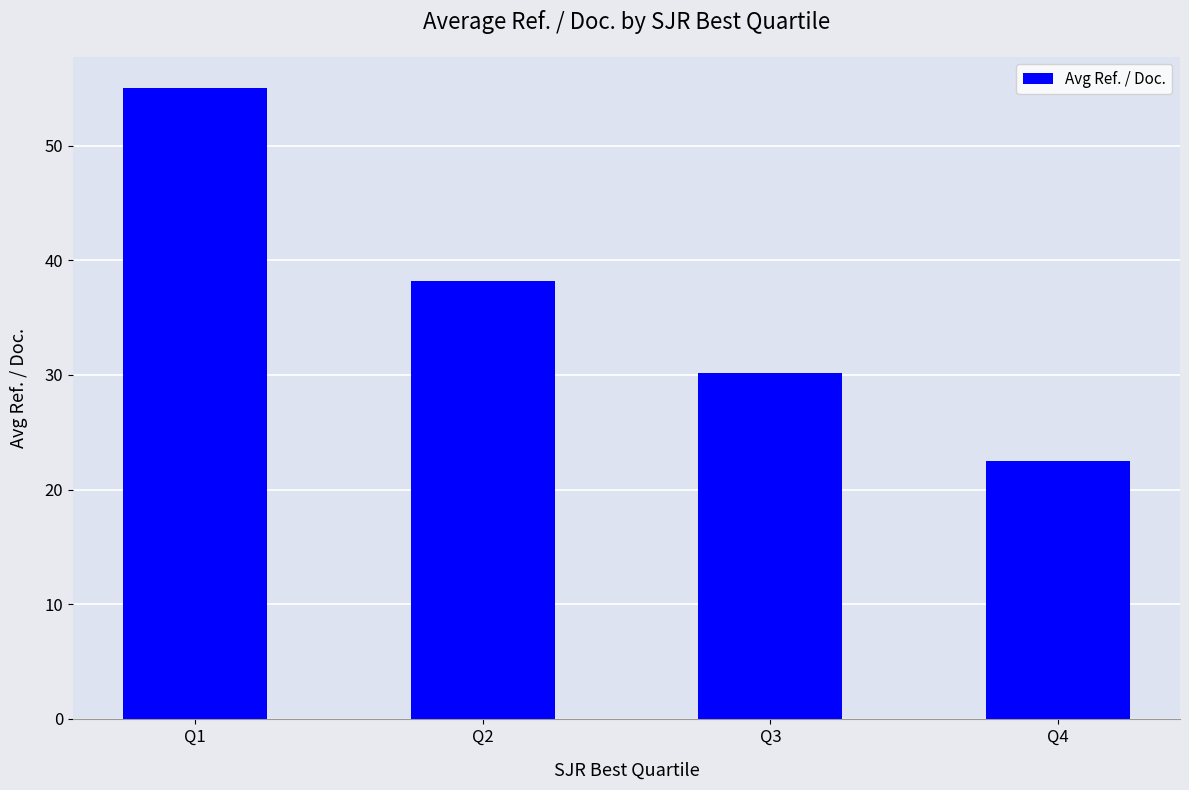

What is the average value?

36.5